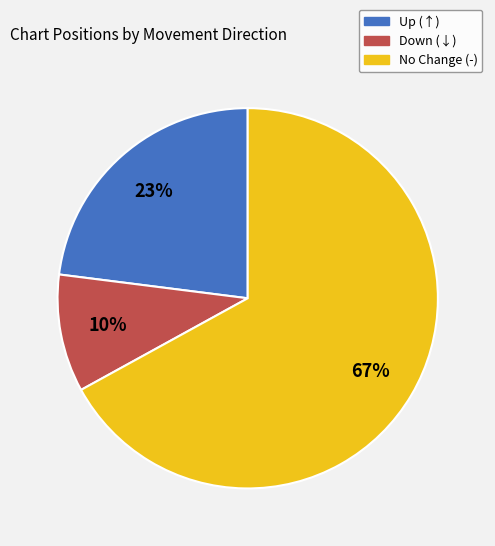

Is there any slice that represents more than half of the pie?

Yes